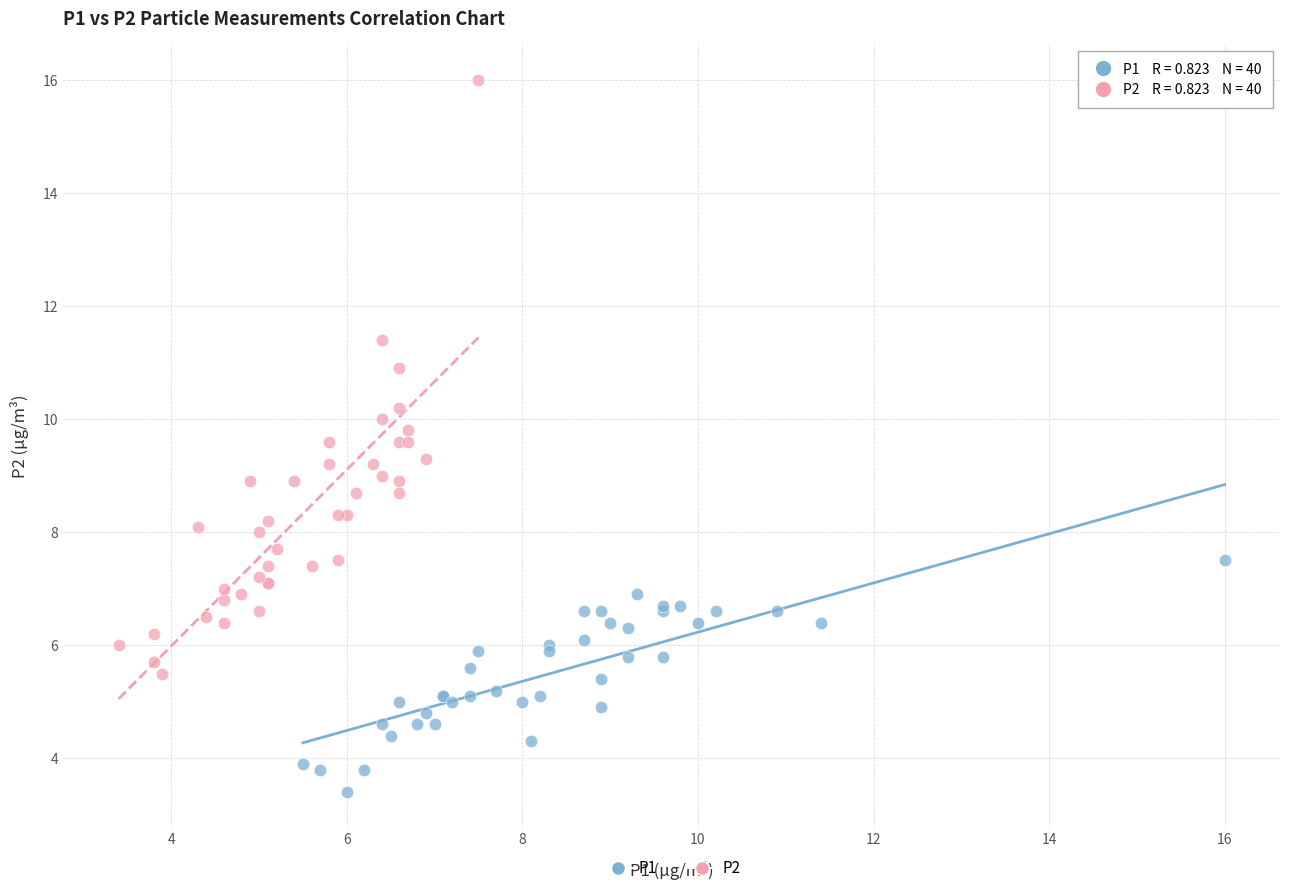

Which series has the widest spread of Y values?

P2